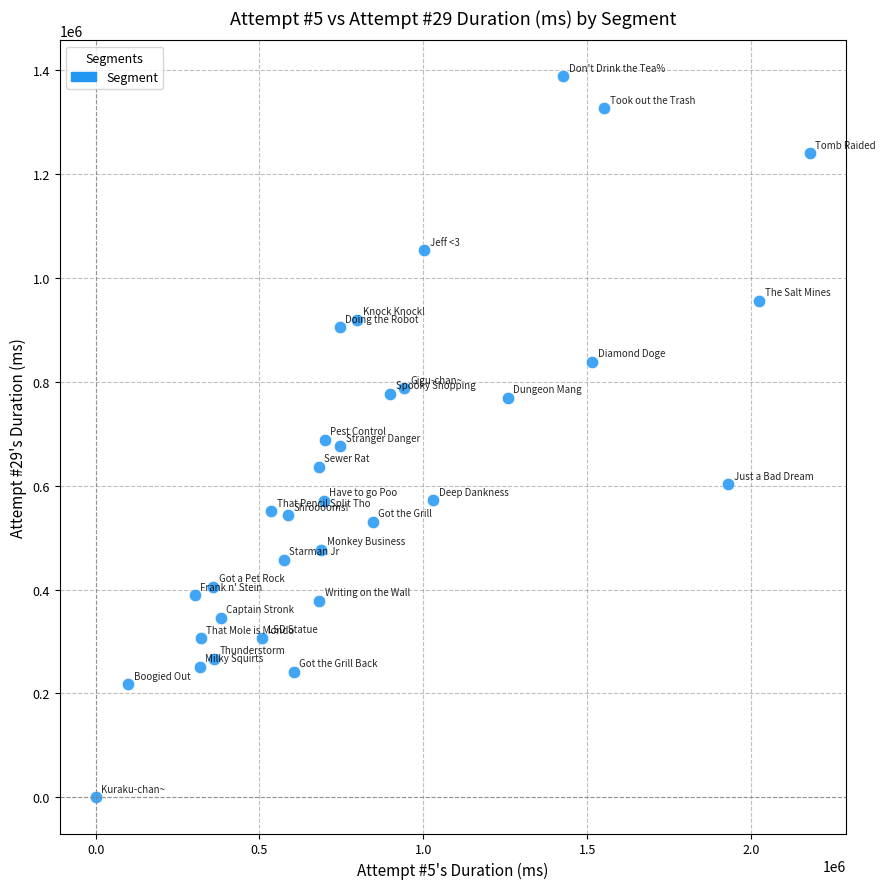

What is the range of X values (max minus min)?

2179255